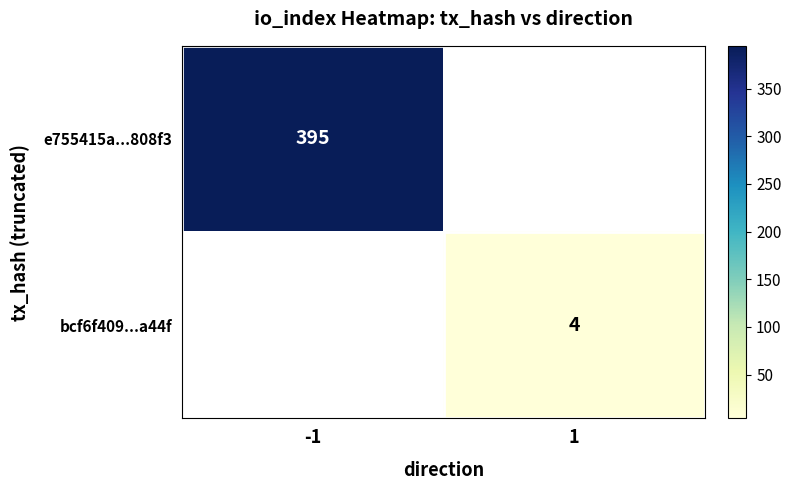

Is it true that bcf6f409...a44f equals 6 at 1?

False